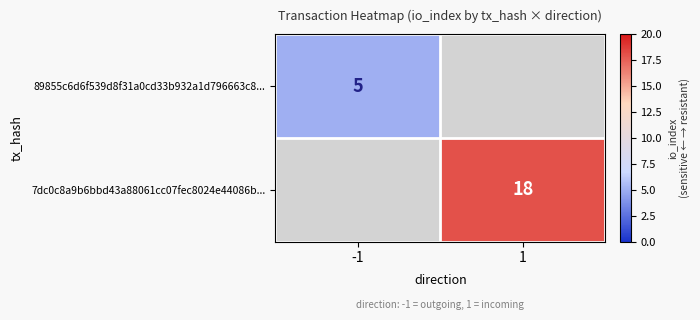

Is it true that 7dc0c8a9b6bbd43a88061cc07fec8024e44086b... equals 26 at 1?

False